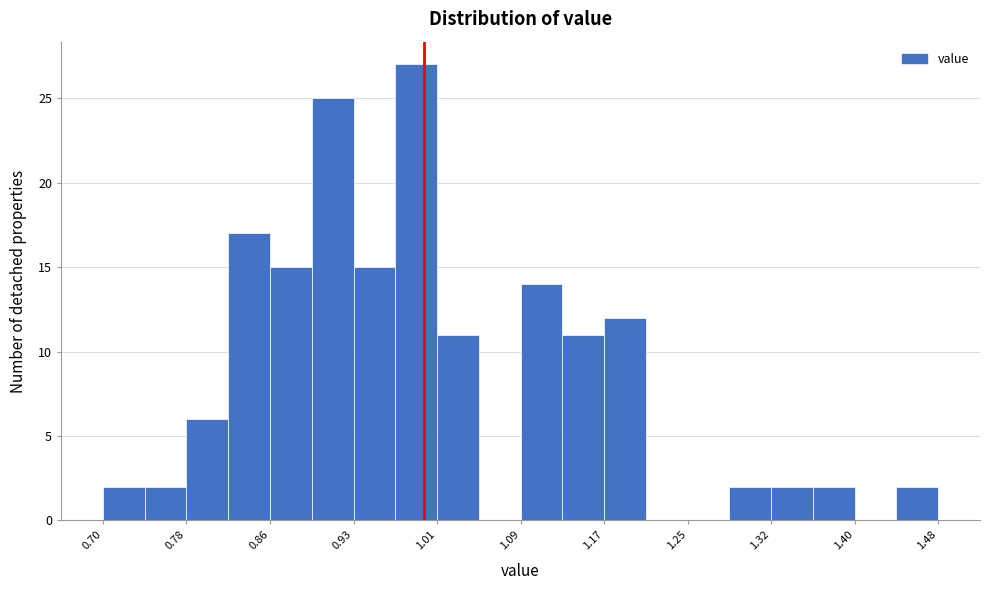

Around what value on the x-axis is the tallest bar? Give the approximate position of its centre, as read against the axis.

0.99